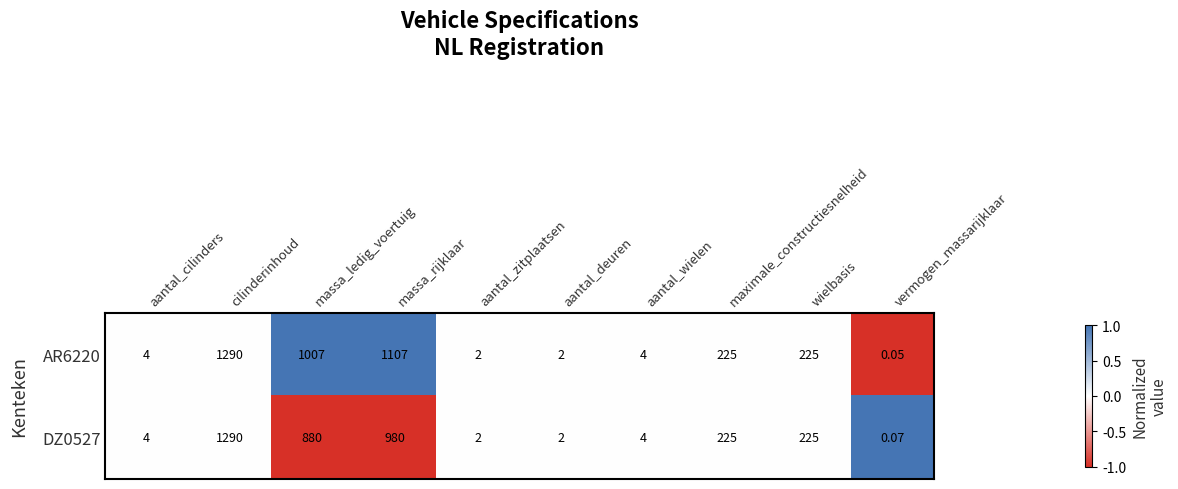

What is the maximum value shown in the chart?

1290.0